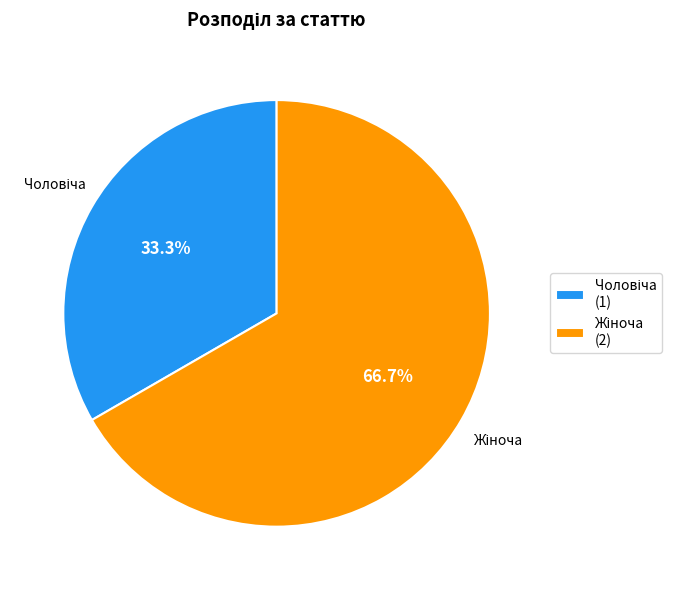

Count the number of slices in the pie.

2